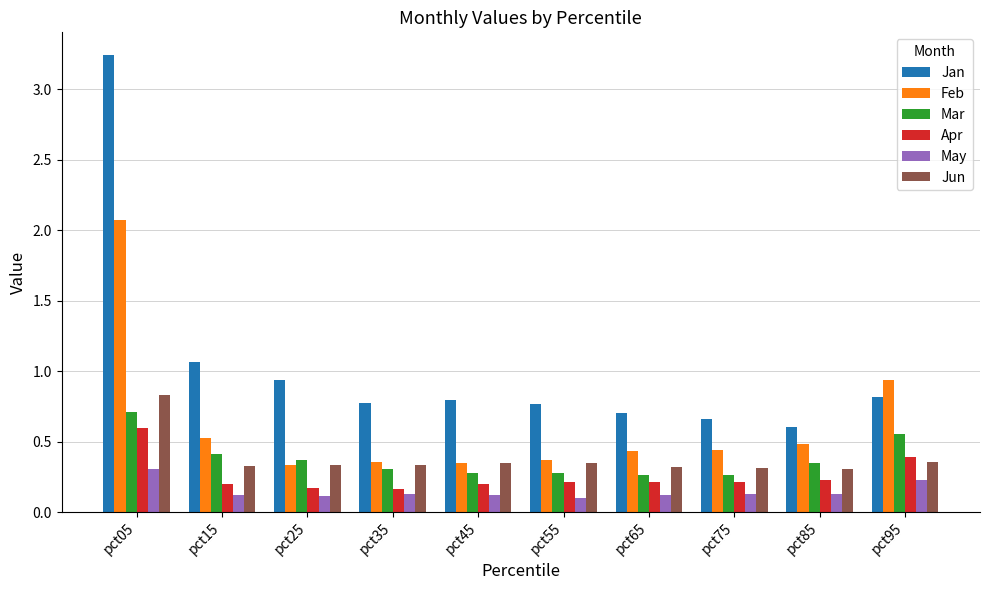

True or false: Mar has a value of 0.4 at pct55.

False